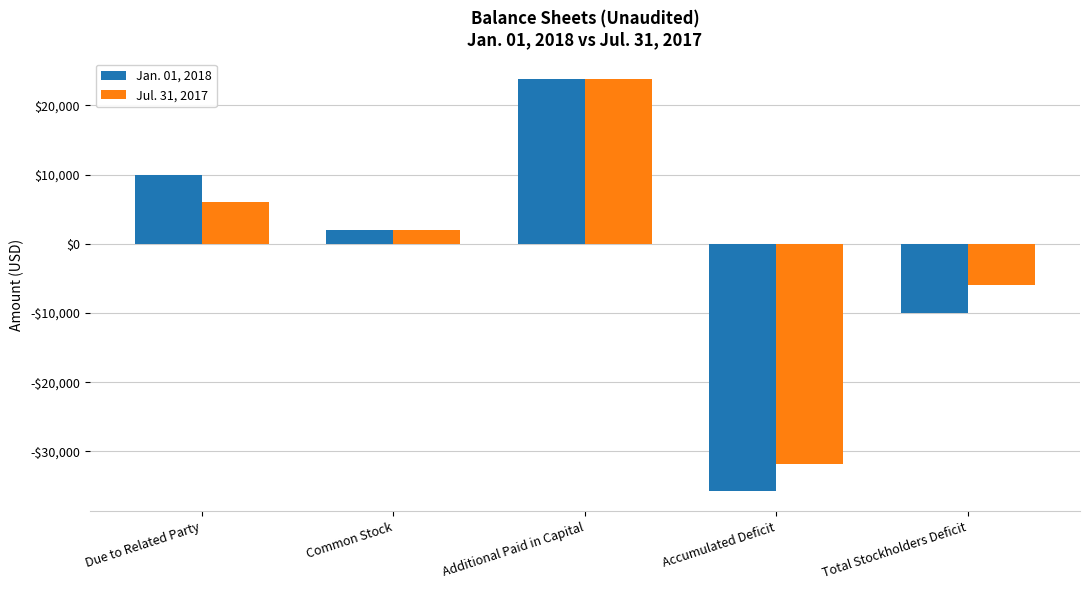

The Jul. 31, 2017 series shows 2640 at Common Stock. True or false?

False